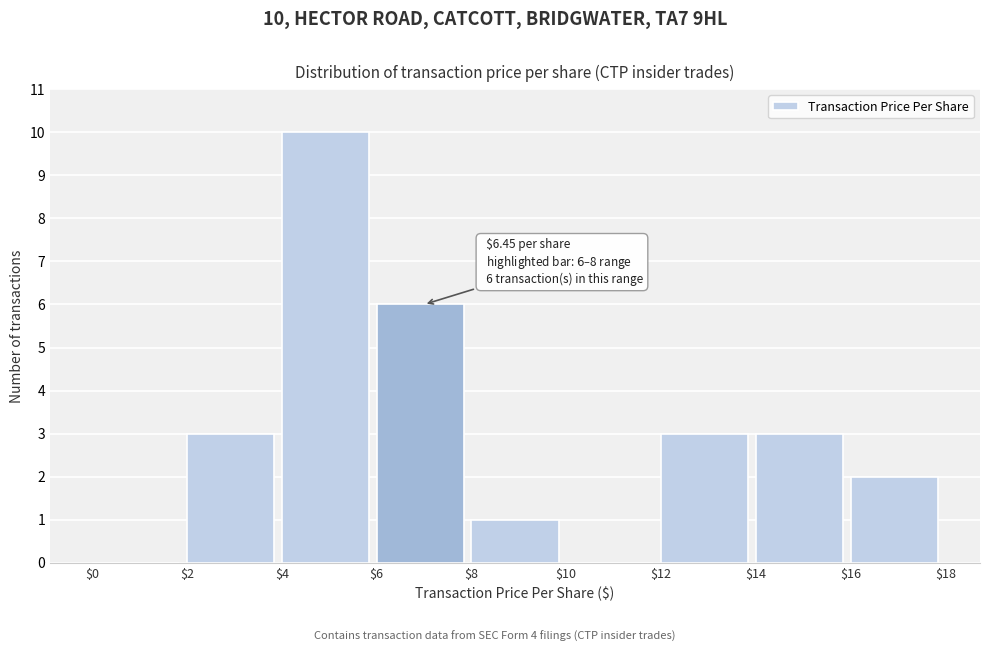

Over which range of the x-axis is the bar tallest?

$4 to $6